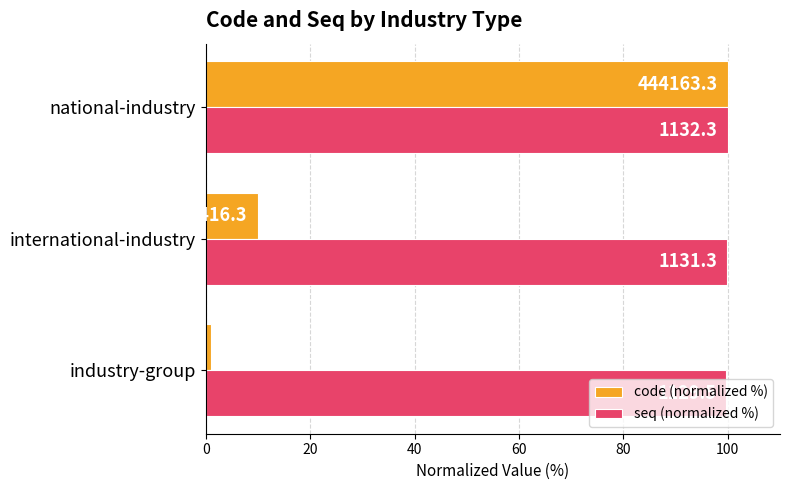

Reading right to left, list all the values displayed in this chart.

code (normalized %): 100.0	10.0	1.0
seq (normalized %): 100.0	99.9	99.7